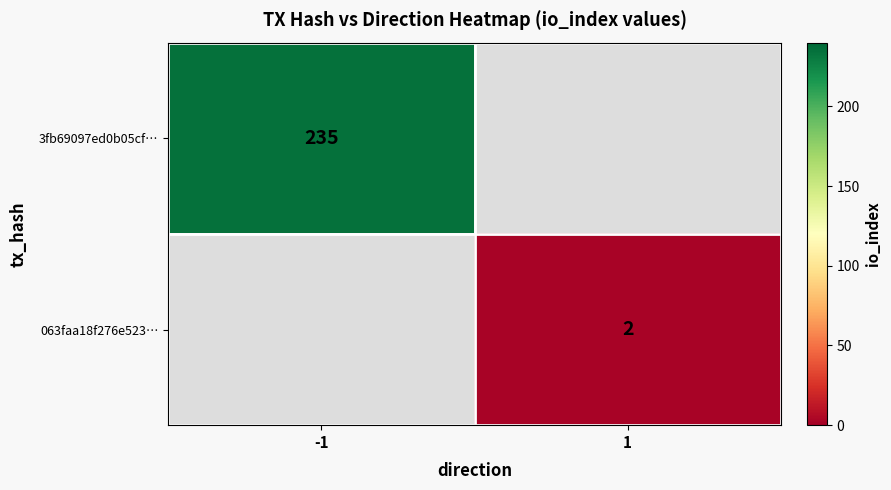

The value of 3fb69097ed0b05cf… at -1 is 51.3. True or false?

False